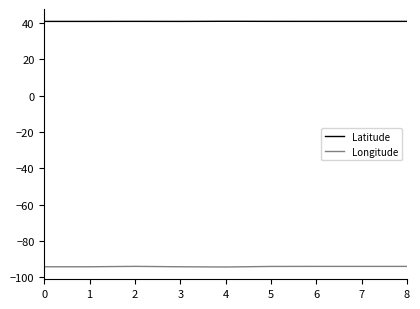

The value of Longitude at 0 is -94.3. True or false?

True